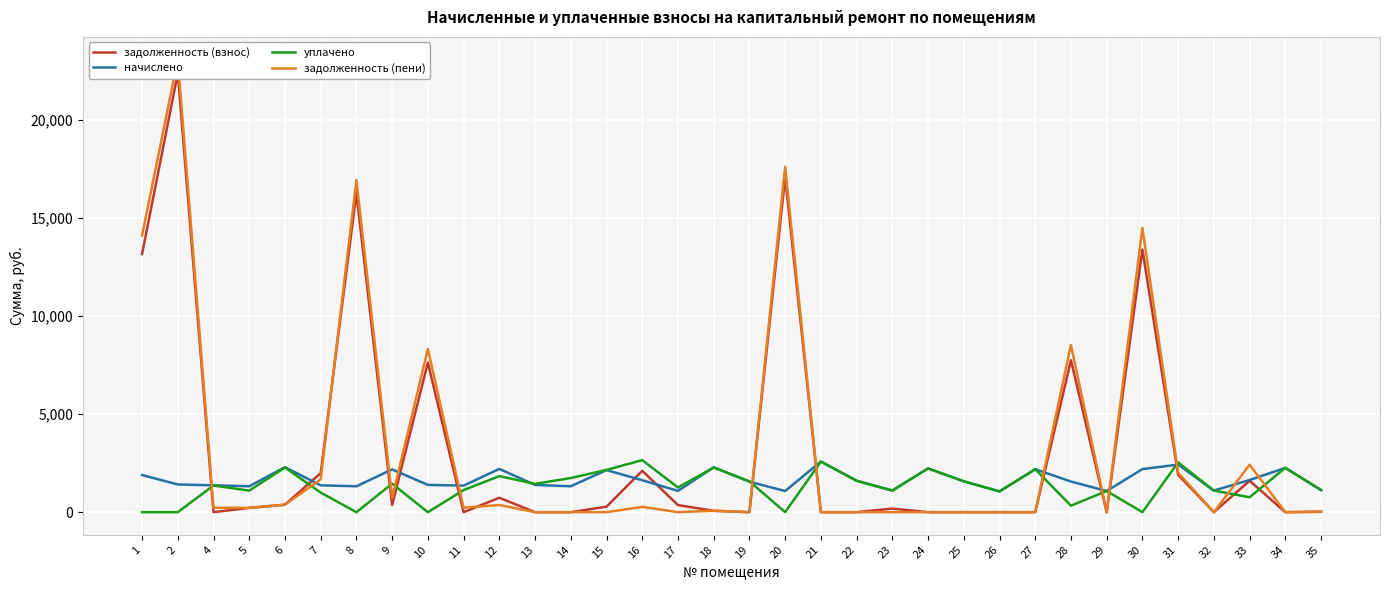

At which label does задолженность (пени) first exceed 220?

1